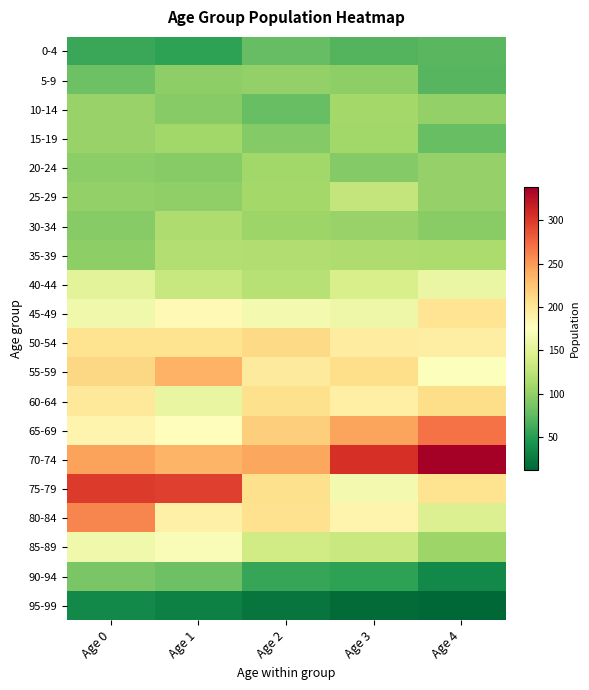

What is the total value across all series at Age 1?

2871